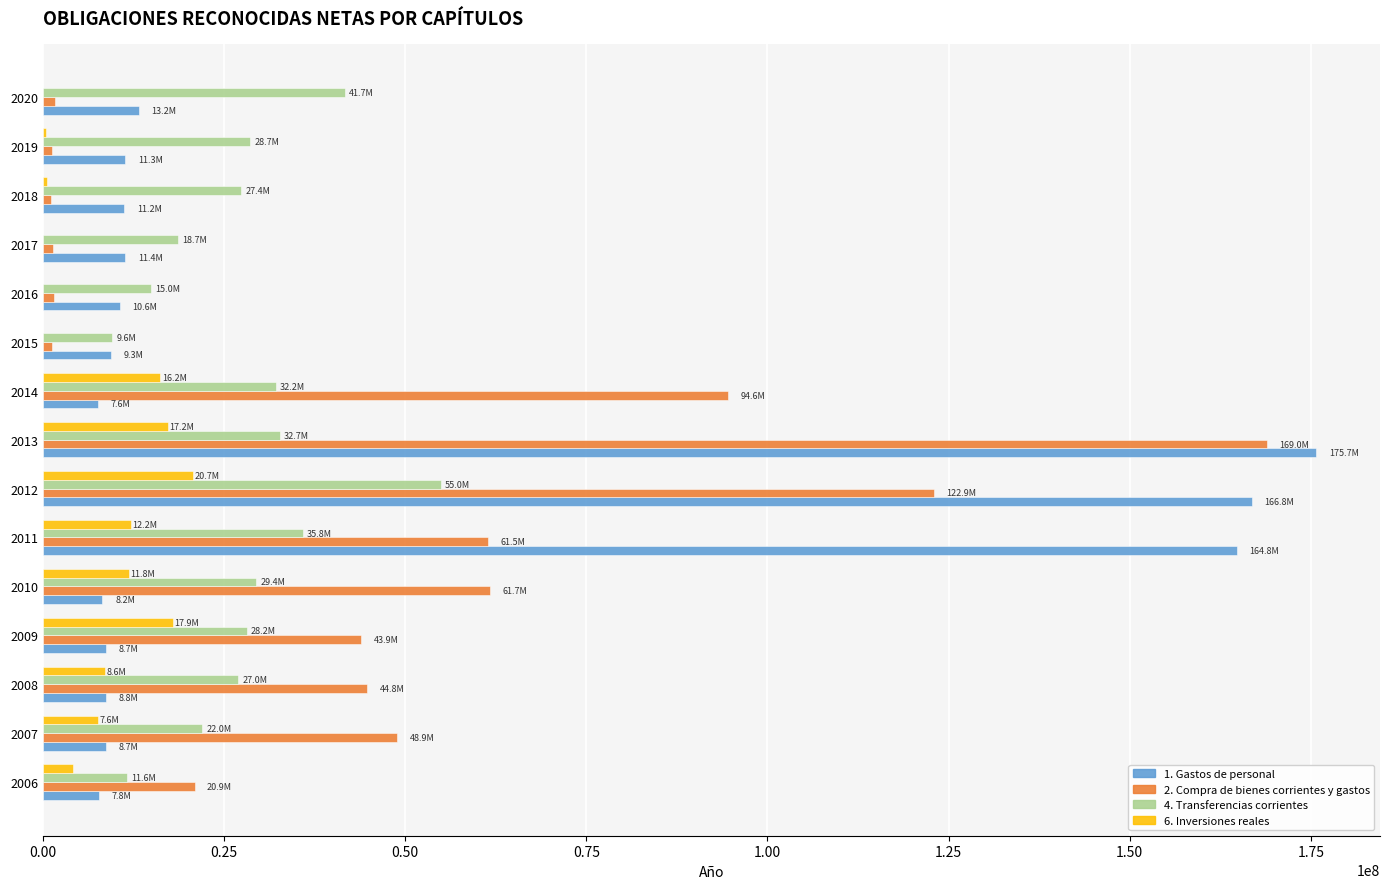

Where is 1. Gastos de personal nearest to the value 91676667?

2011